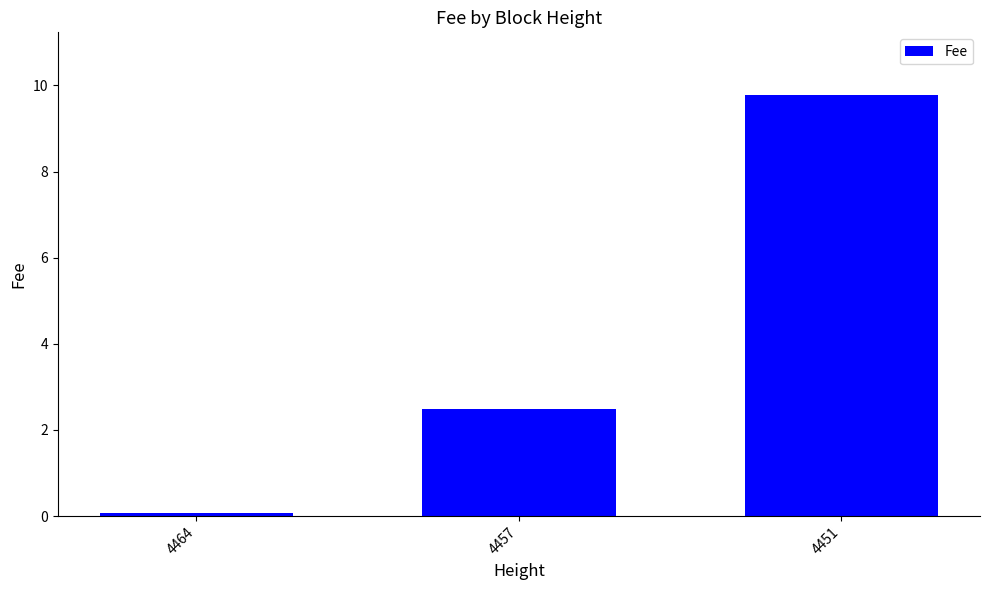

At which label is the value closest to 4?

4457